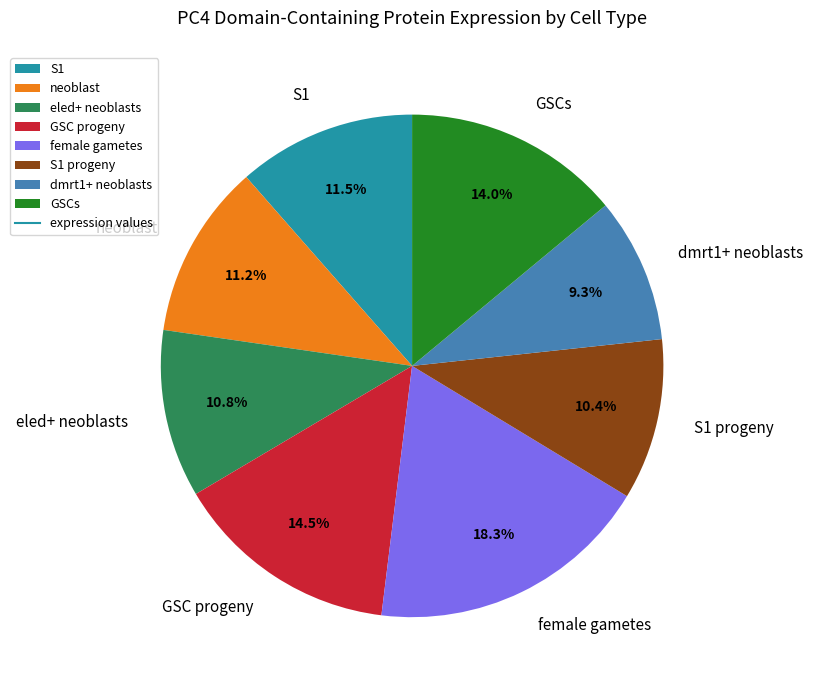

Which slice is the smallest?

dmrt1+ neoblasts